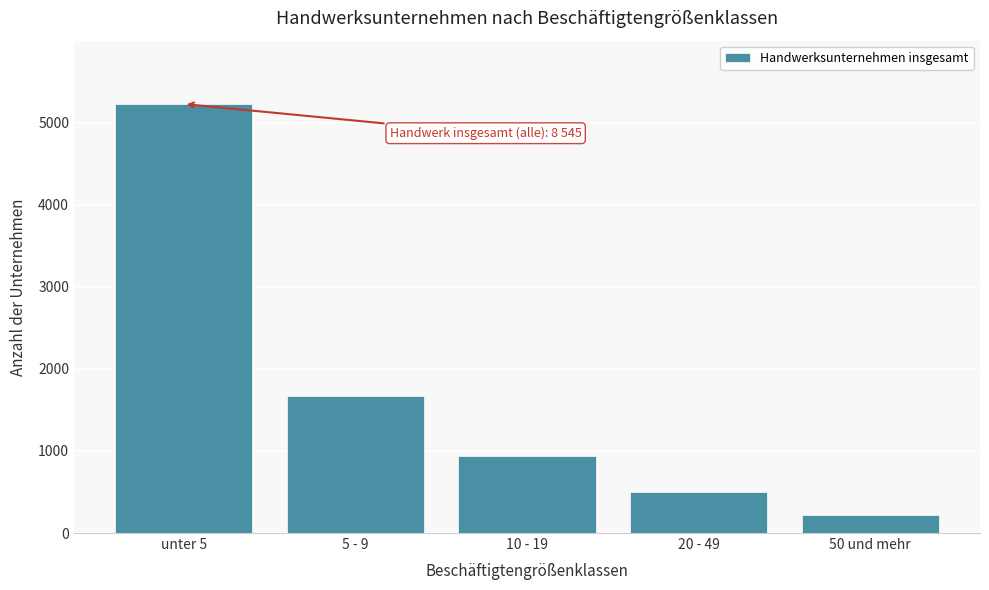

Reading left to right, transcribe all the data shown in this chart.

unter 5=5228	5 - 9=1673	10 - 19=934	20 - 49=494	50 und mehr=216